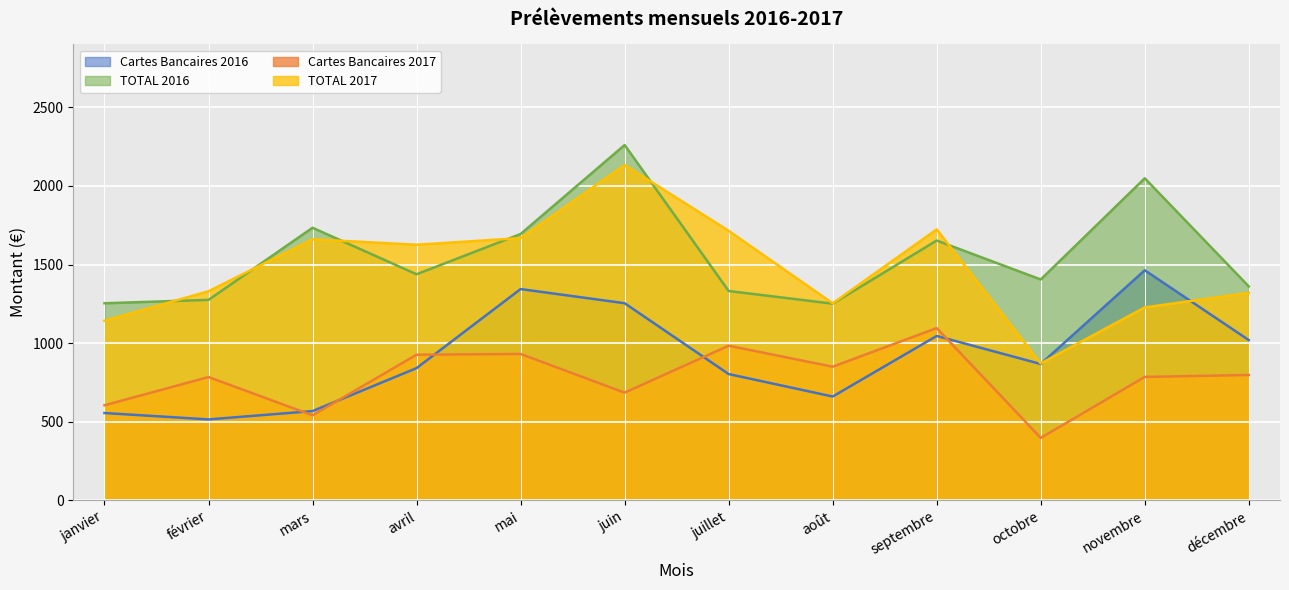

How many intersections are there between TOTAL 2017 and Cartes Bancaires 2016?

2